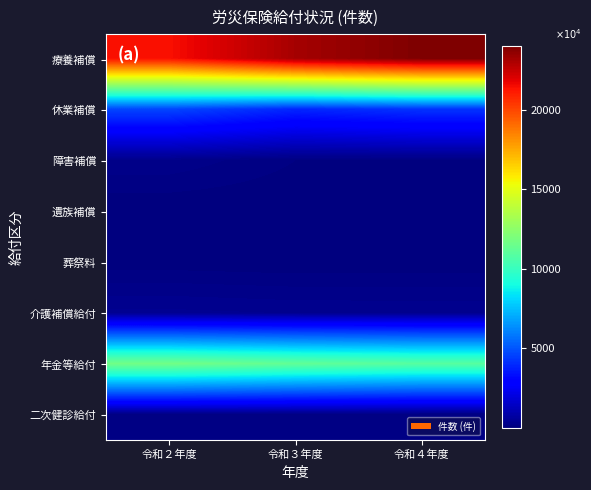

List the series in order of their peak value, highest first.

療養補償, 年金等給付, 休業補償, 介護補償給付, 障害補償, 二次健診給付, 葬祭料, 遺族補償